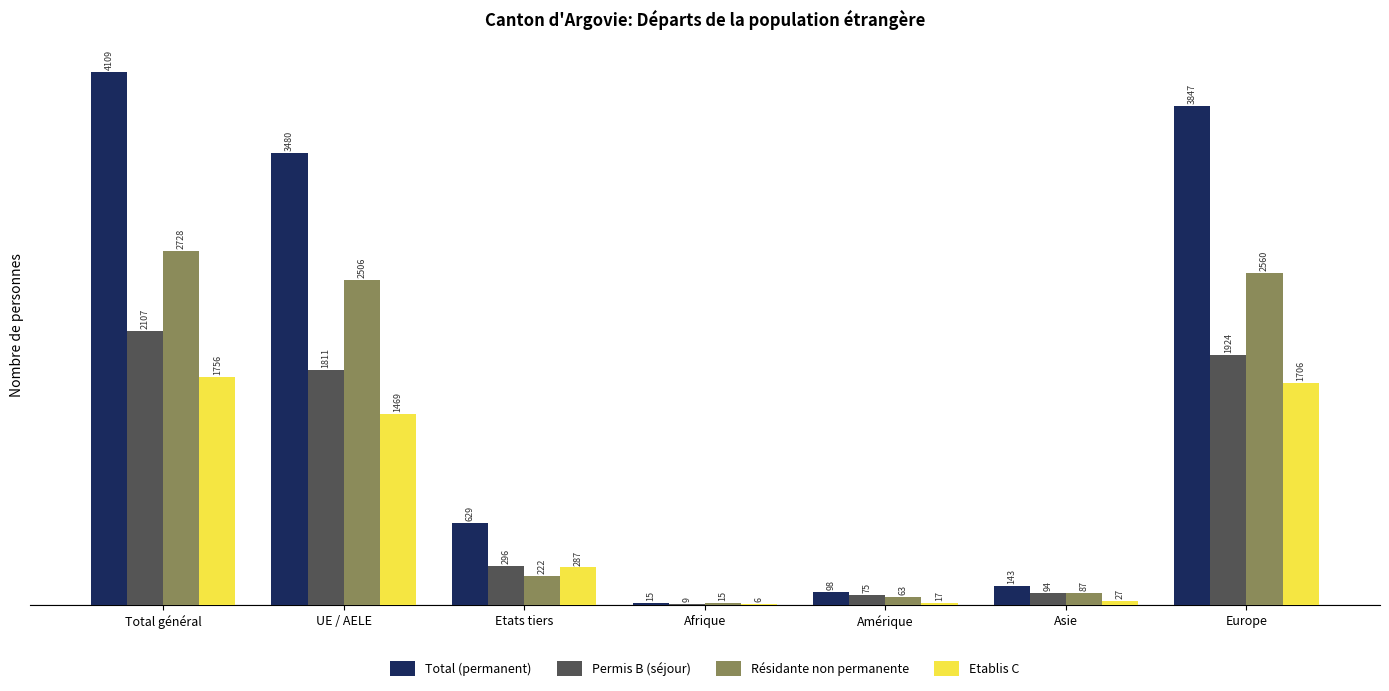

Where is Total (permanent) nearest to the value 2062?

UE / AELE